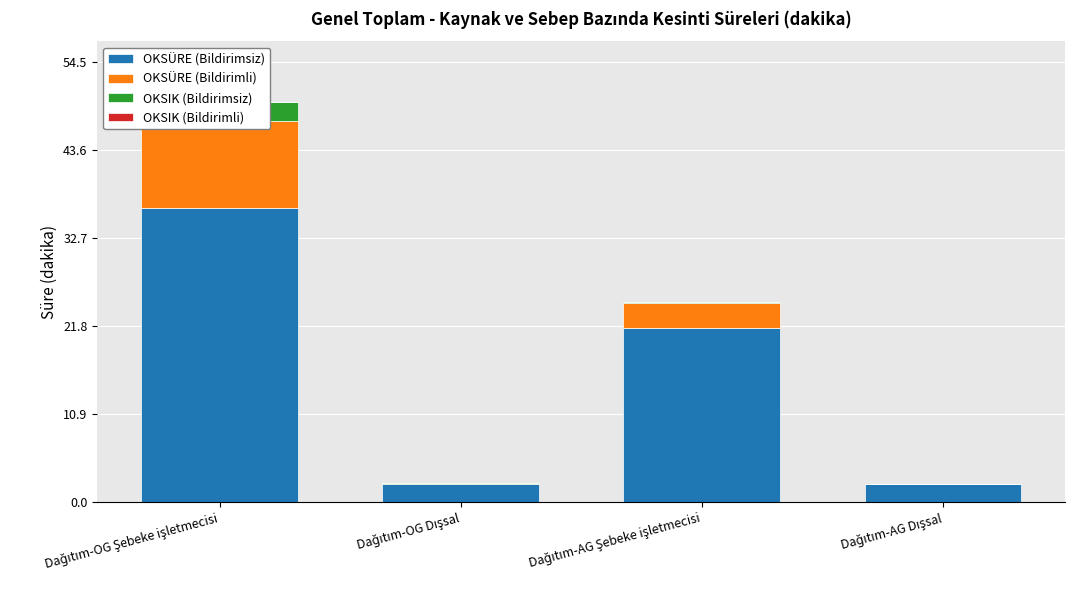

What is the average value of the OKSÜRE (Bildirimli) series?

3.5